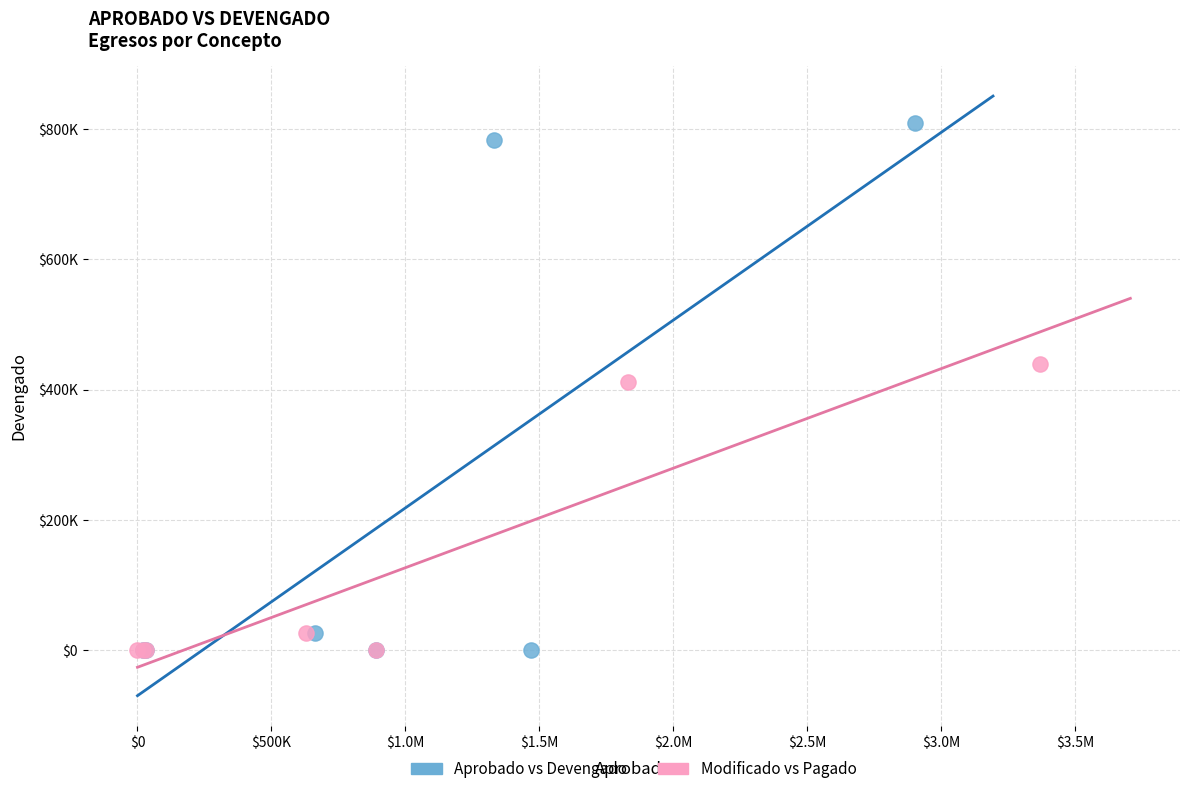

Which series has the largest Y range (max minus min)?

Aprobado vs Devengado